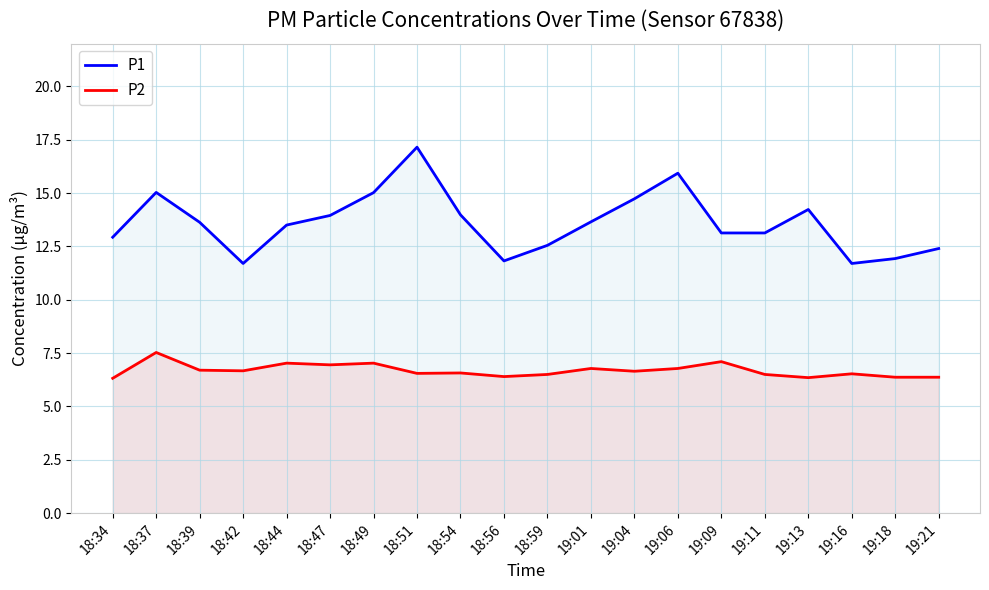

List the labels in order of P1 value, smallest first.

18:42, 19:16, 18:56, 19:18, 19:21, 18:59, 18:34, 19:09, 19:11, 18:44, 18:39, 19:01, 18:47, 18:54, 19:13, 19:04, 18:49, 18:37, 19:06, 18:51